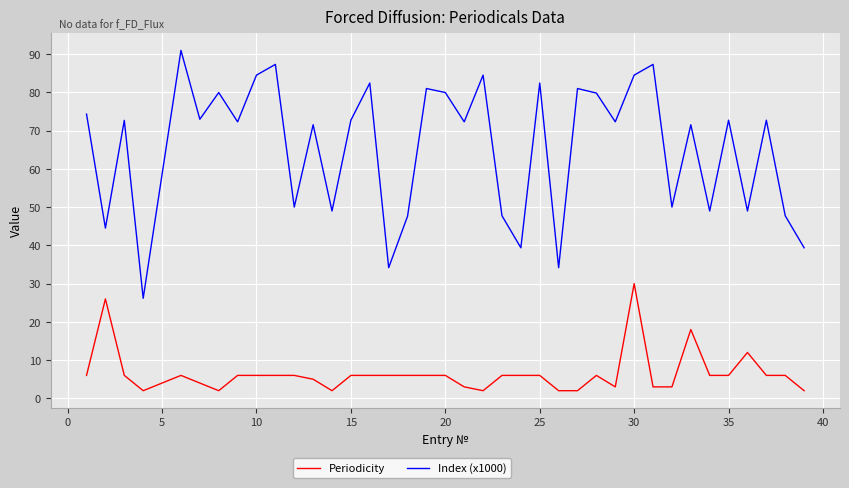

Which series has the largest total across all categories?

Index (x1000)